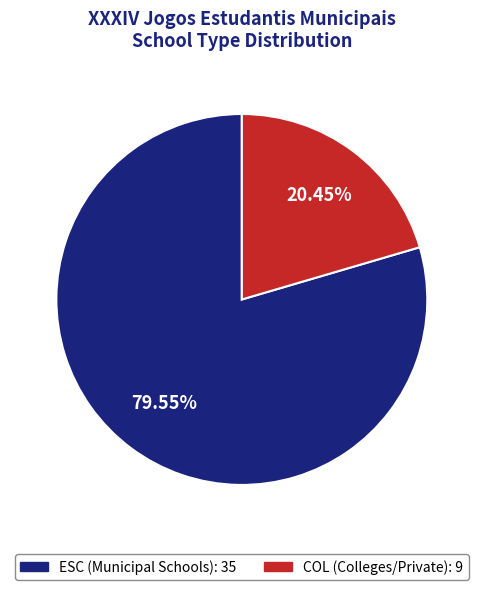

The ESC slice represents 92% of the pie. True or false?

False